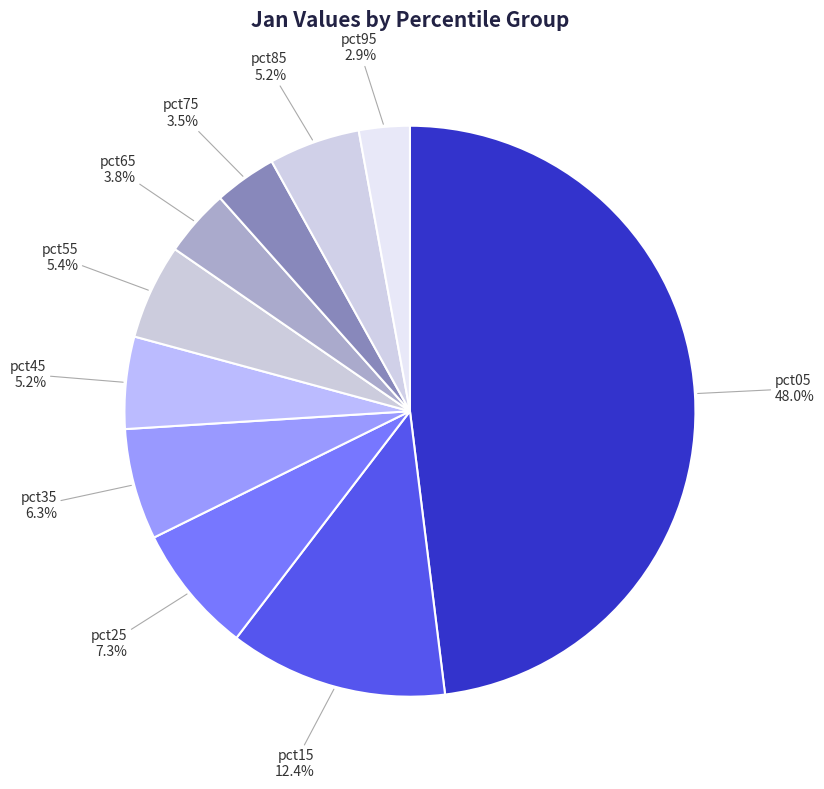

Between pct65 and pct85, which is larger?

pct85